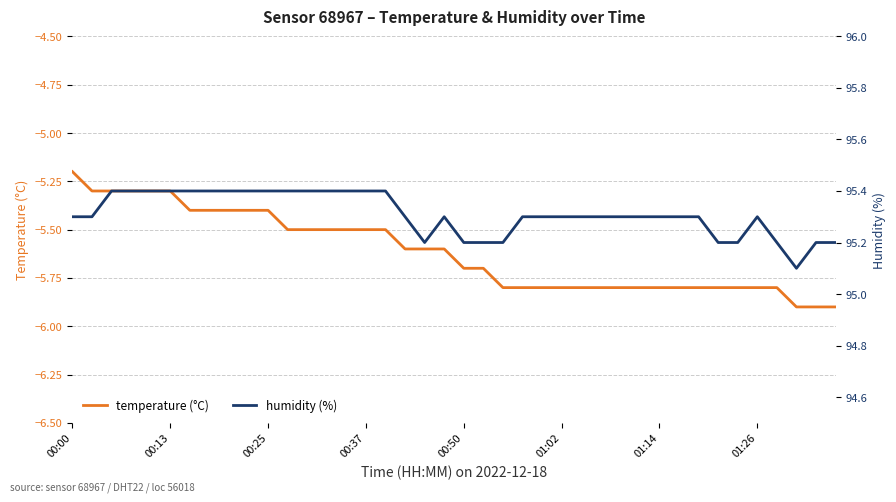

What is the greatest value displayed?

95.4